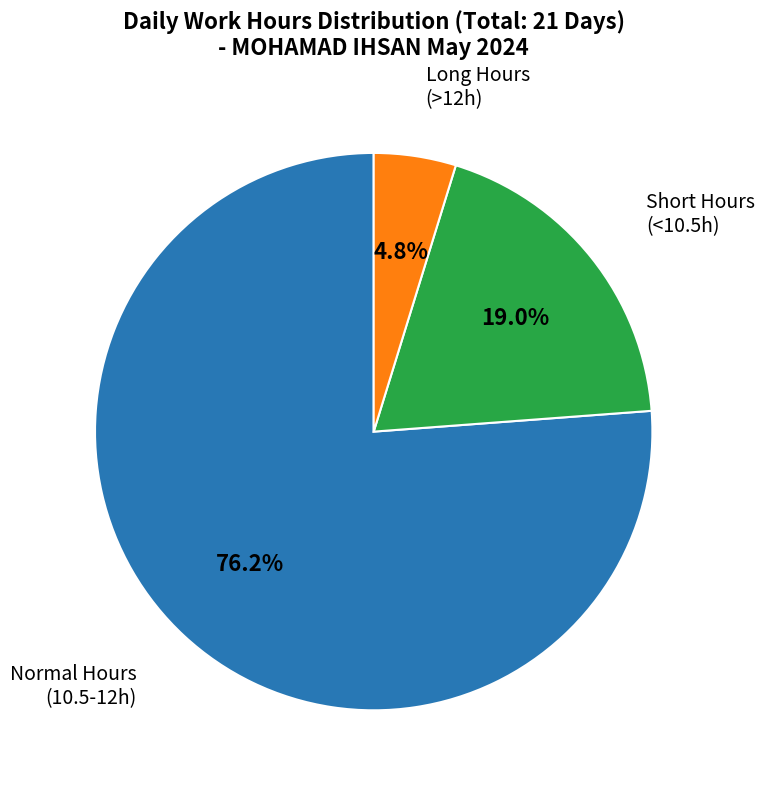

Is there a majority slice in this chart?

Yes